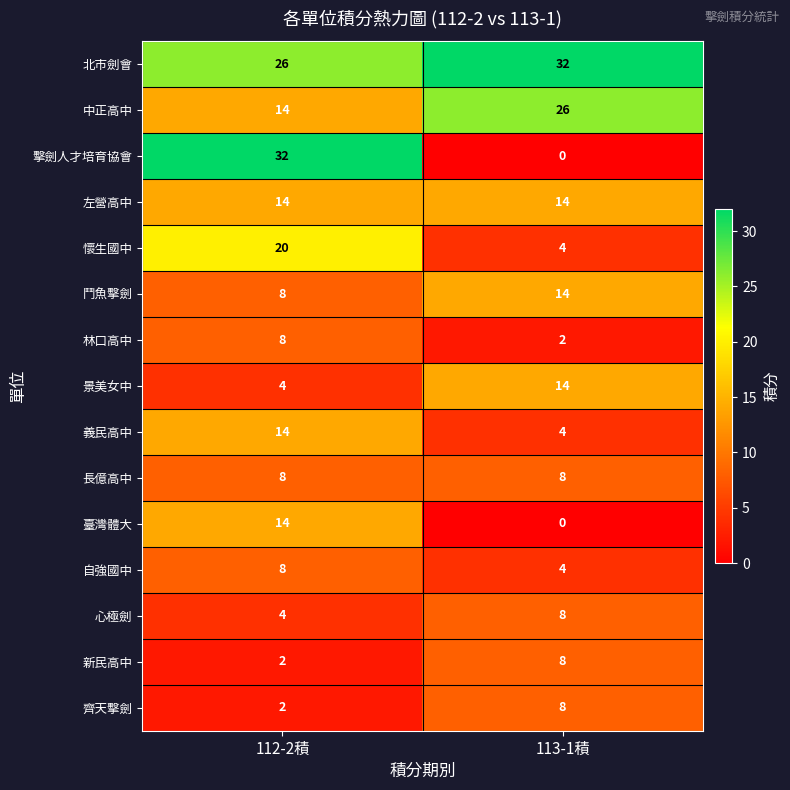

Where is 新民高中 nearest to the value 5?

112-2積